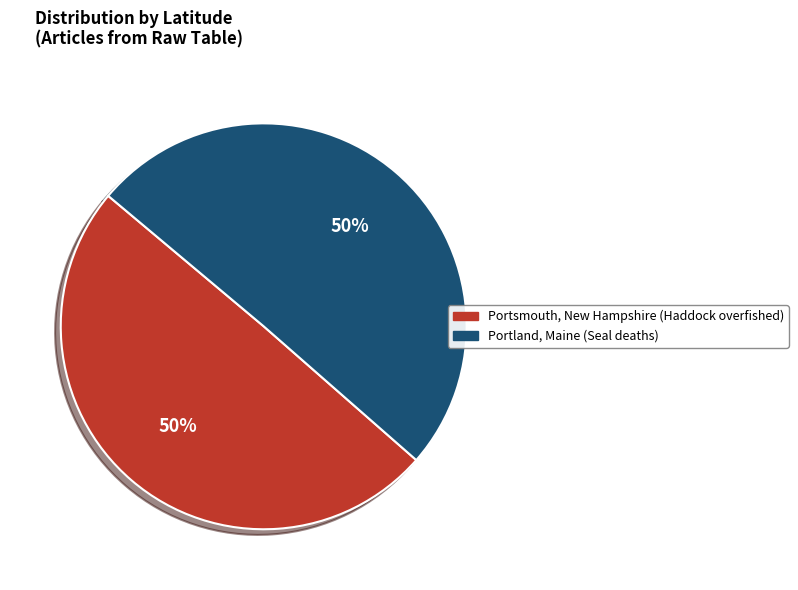

To the nearest percent, what is the average slice percentage?

50%